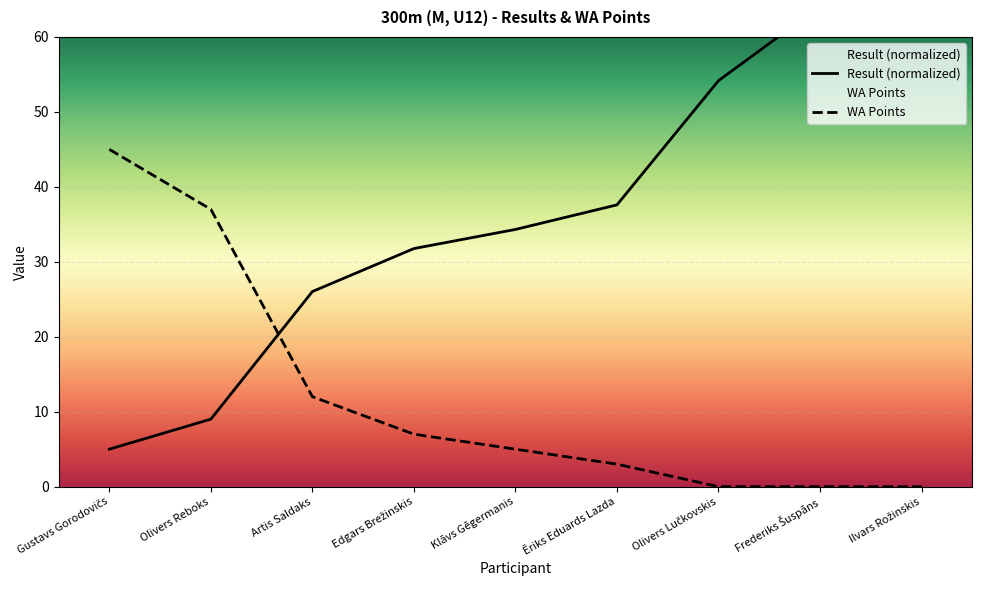

Between which two adjacent categories do Result and WA first intersect?

Olivers Reboks and Artis Saldaks